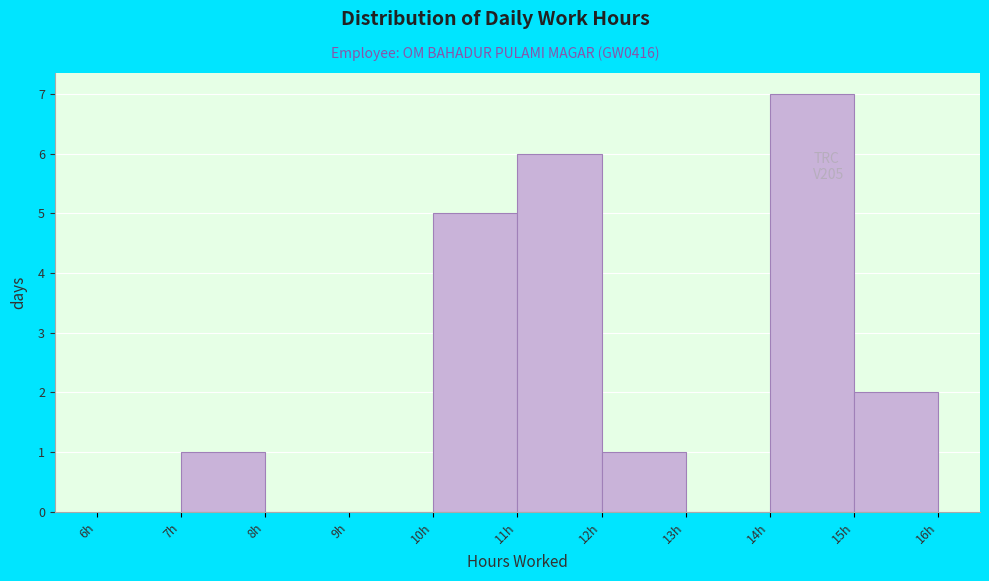

Over which range of the x-axis is the bar tallest?

14 to 15